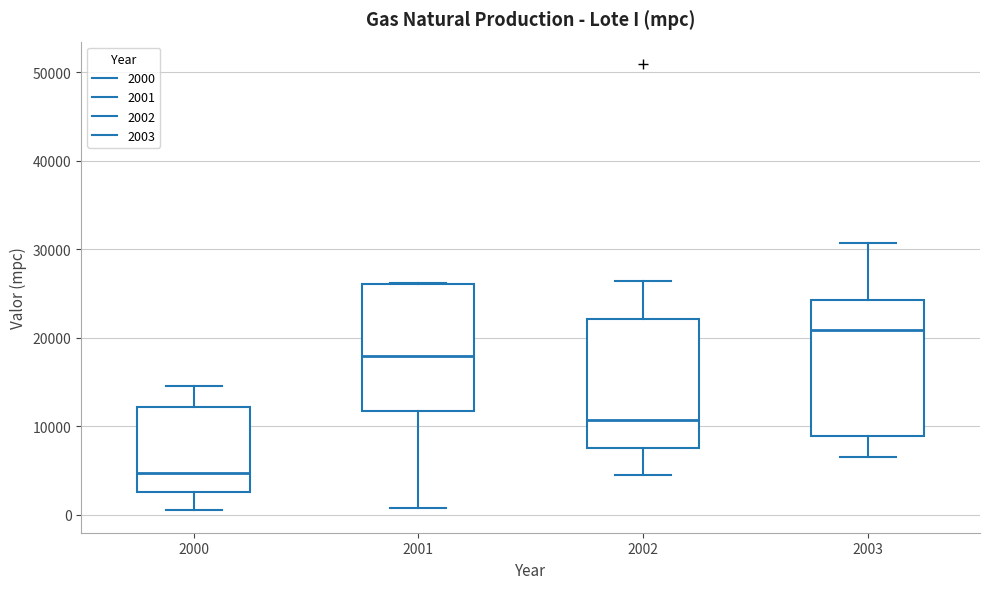

Where does the median line of the box at x = 2003 sit on the y-axis? The values are not printed on the chart, so give them approximately, as read against the axis.

21000